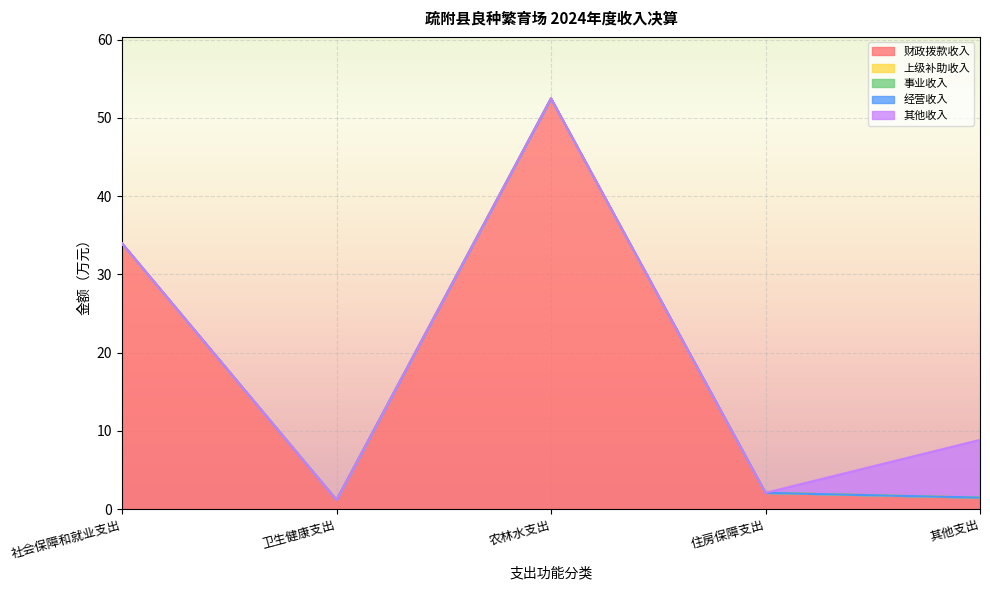

How many data points does each series have?

5